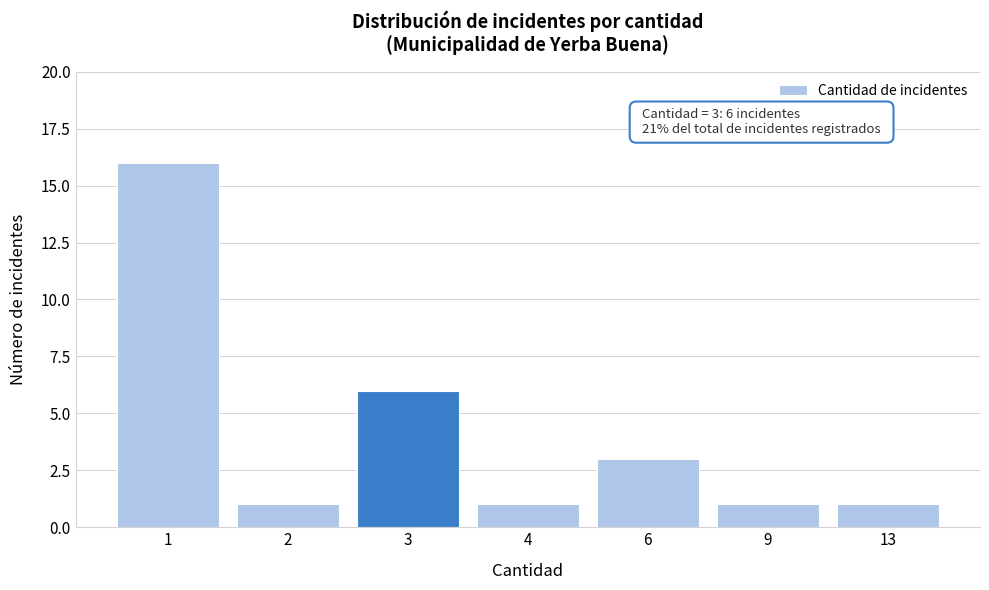

Reading right to left, transcribe all the data shown in this chart.

13=1	9=1	6=3	4=1	3=6	2=1	1=16